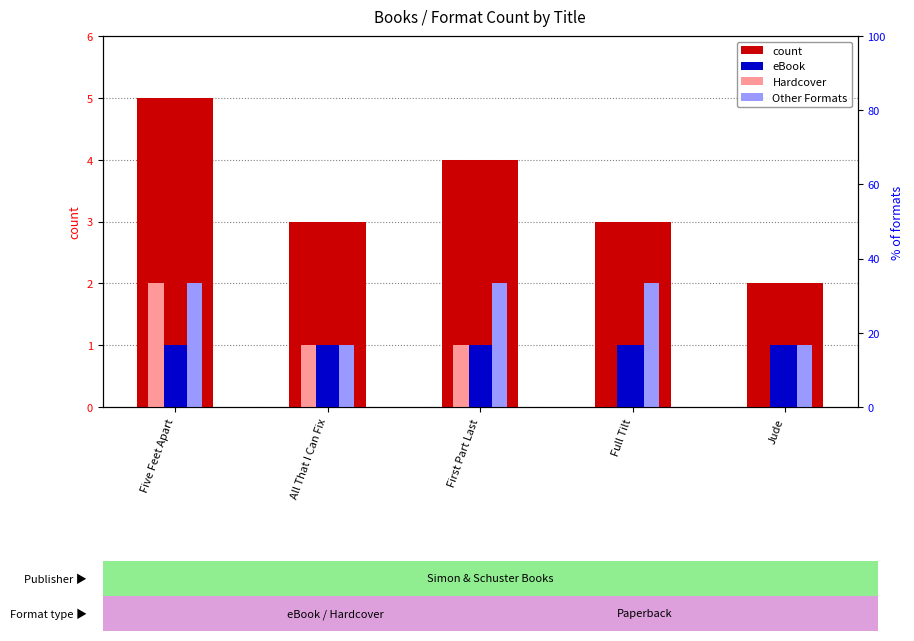

Rank the series at All That I Can Fix from highest to lowest value.

count, eBook, Hardcover, Other Formats